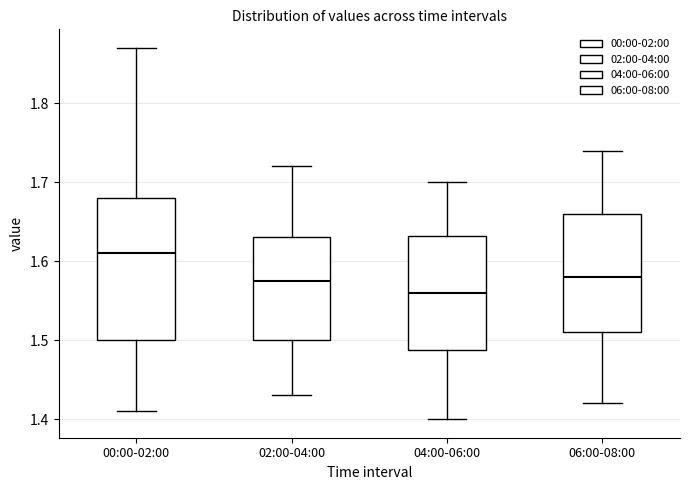

Where is the upper edge of the box for 00:00-02:00 on the y-axis? The values are not printed on the chart, so give them approximately, as read against the axis.

1.68